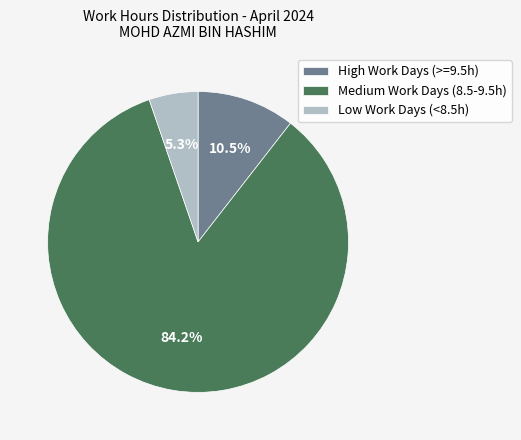

What is the majority slice?

Medium Work Days (8.5-9.5h)